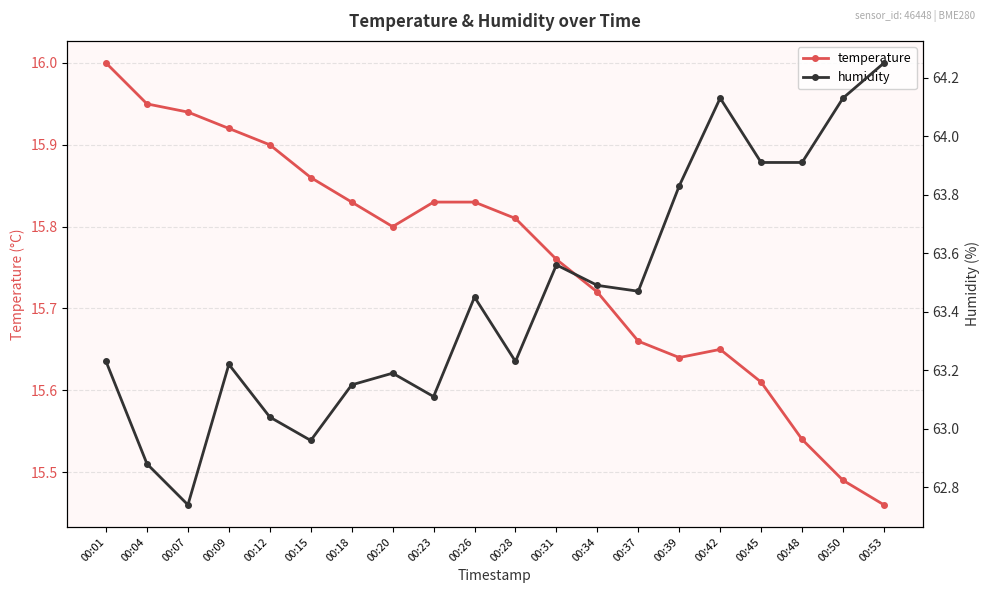

True or false: temperature has more than 1 interior local peaks.

False